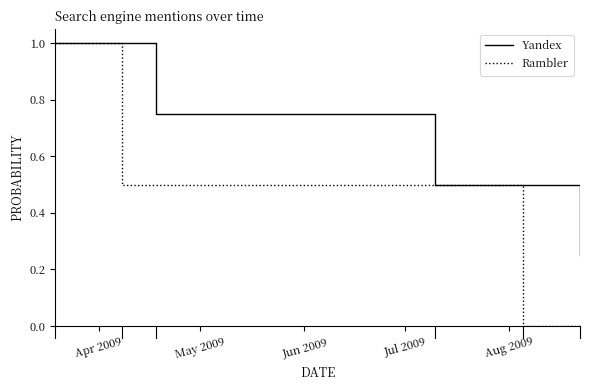

What is the maximum value for Rambler?

1.0